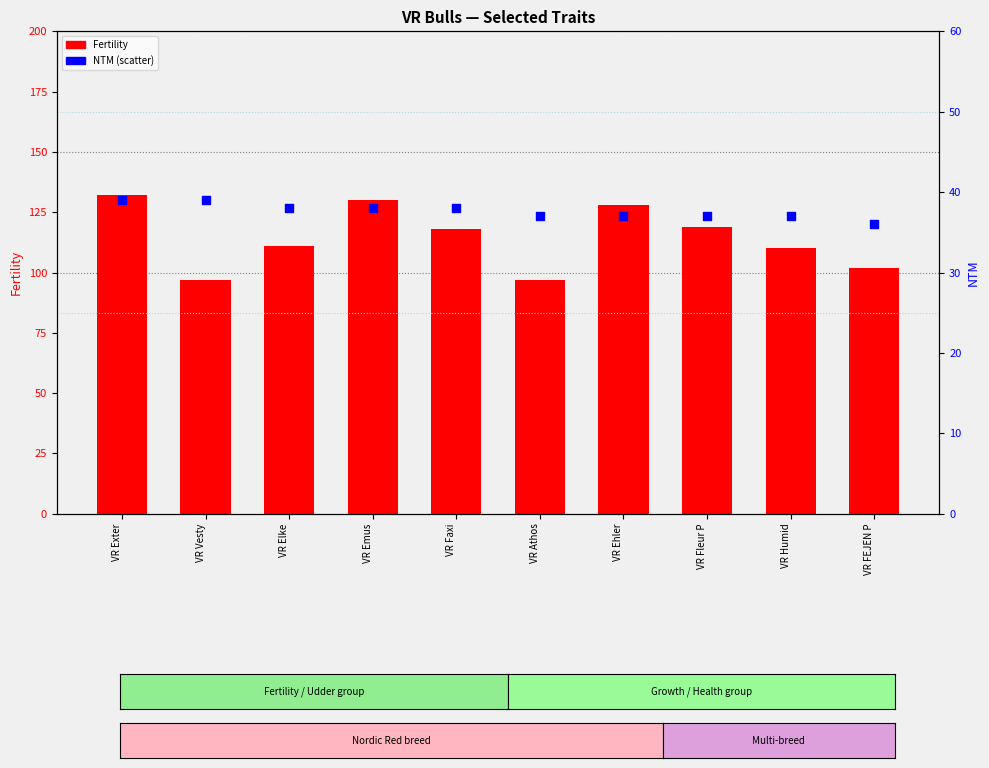

What is the total value across all series at VR FEJEN P?

138